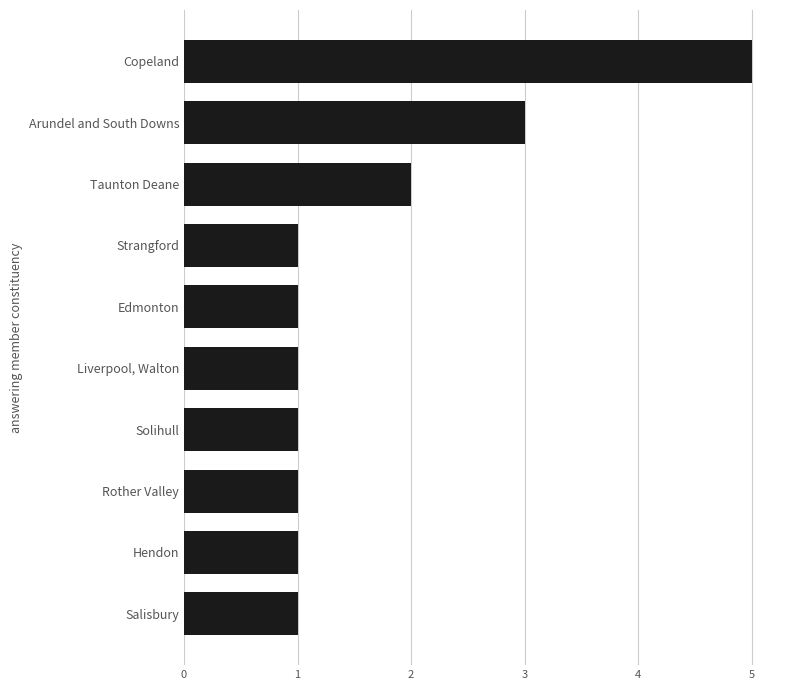

The chart shows a value of 1 at Hendon. True or false?

True